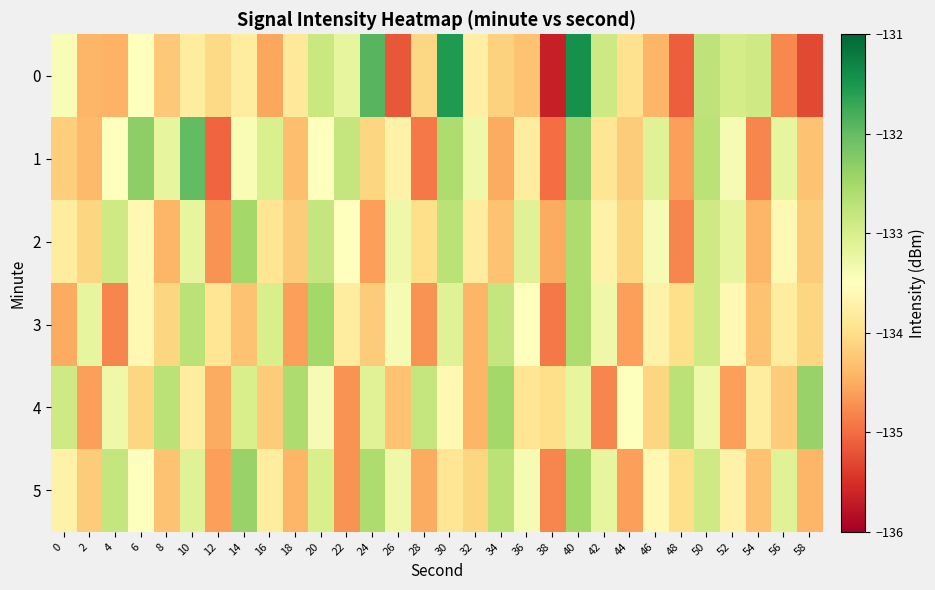

At 58, list the series in order from smallest to largest.

0, 5, 1, 2, 3, 4